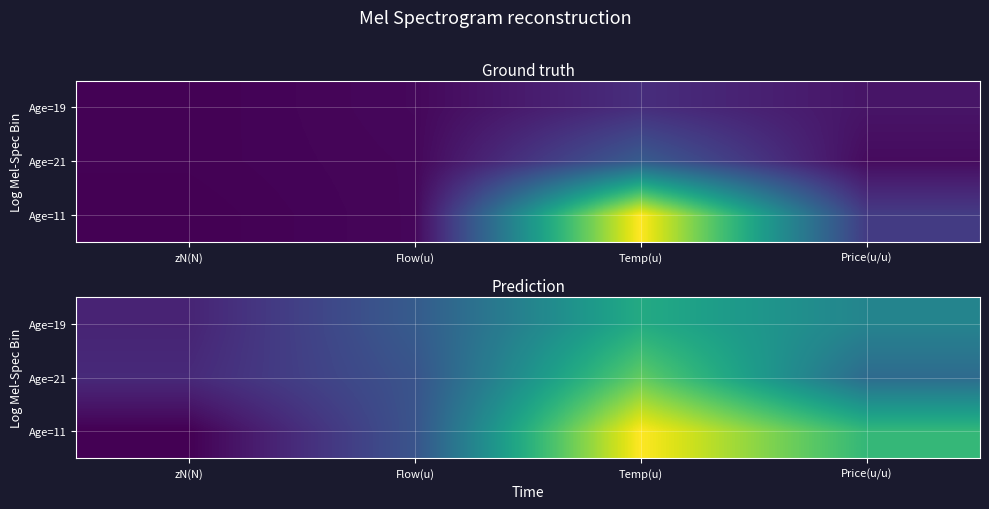

What is the average value of the Age=19 series?

4.3